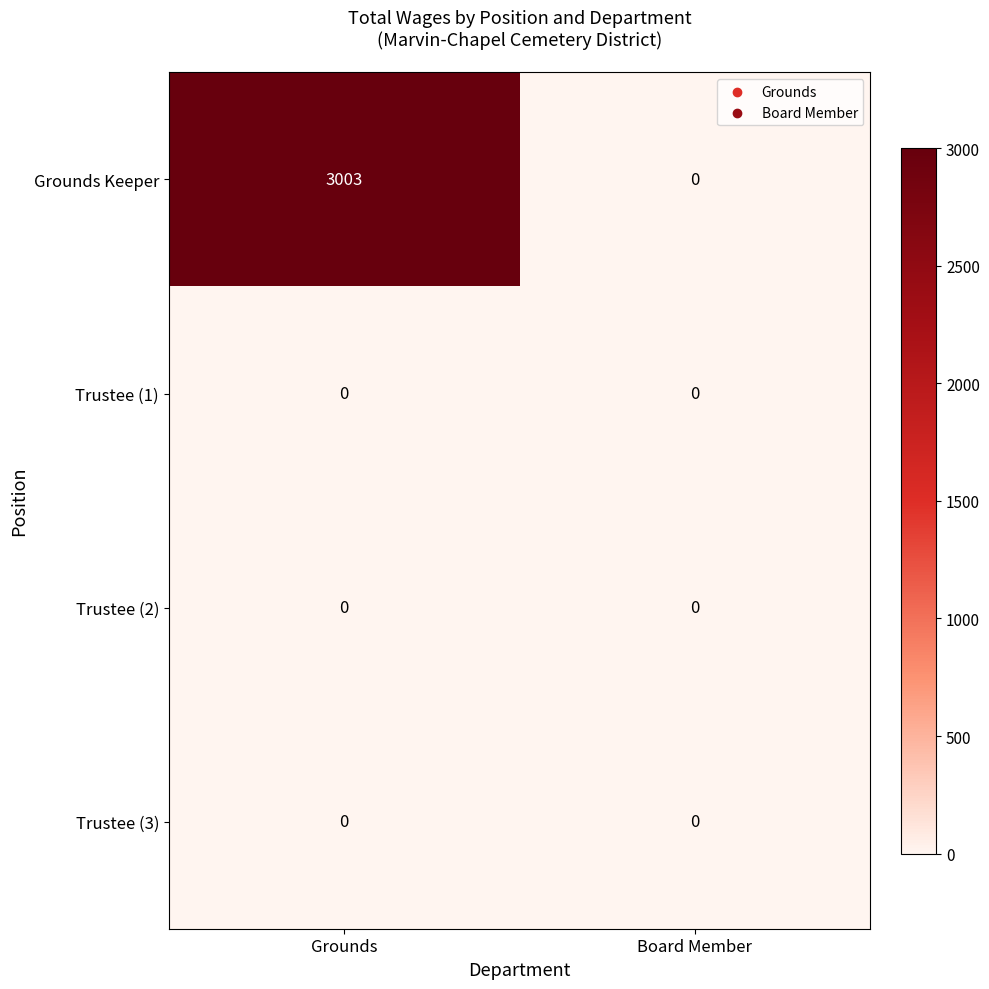

How many categories are shown in the chart?

2